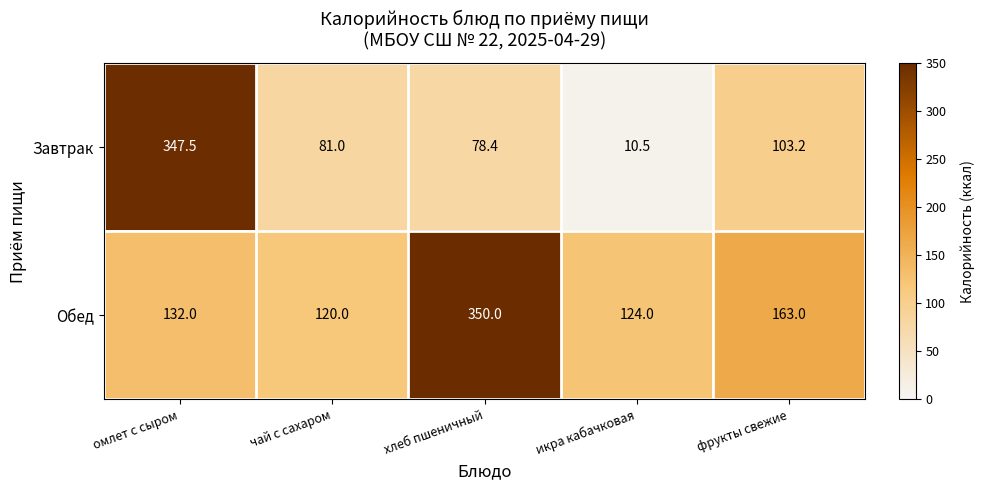

Is it true that Завтрак equals 148.6 at омлет с сыром?

False